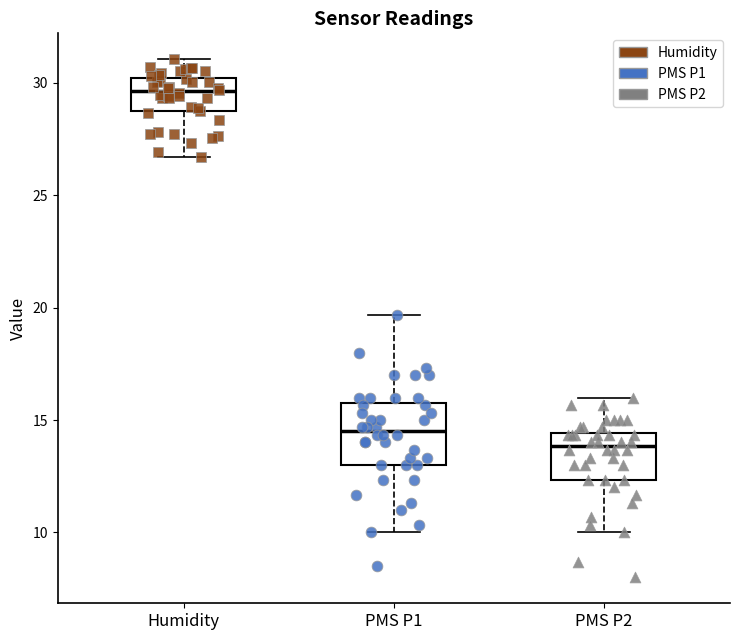

Where does the upper whisker of the box for PMS P1 end on the y-axis? The values are not printed on the chart, so give them approximately, as read against the axis.

19.5